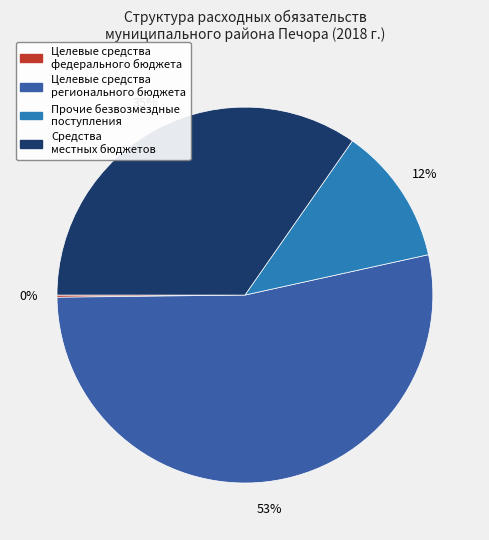

To the nearest percent, what portion does Средства местных бюджетов represent?

35%